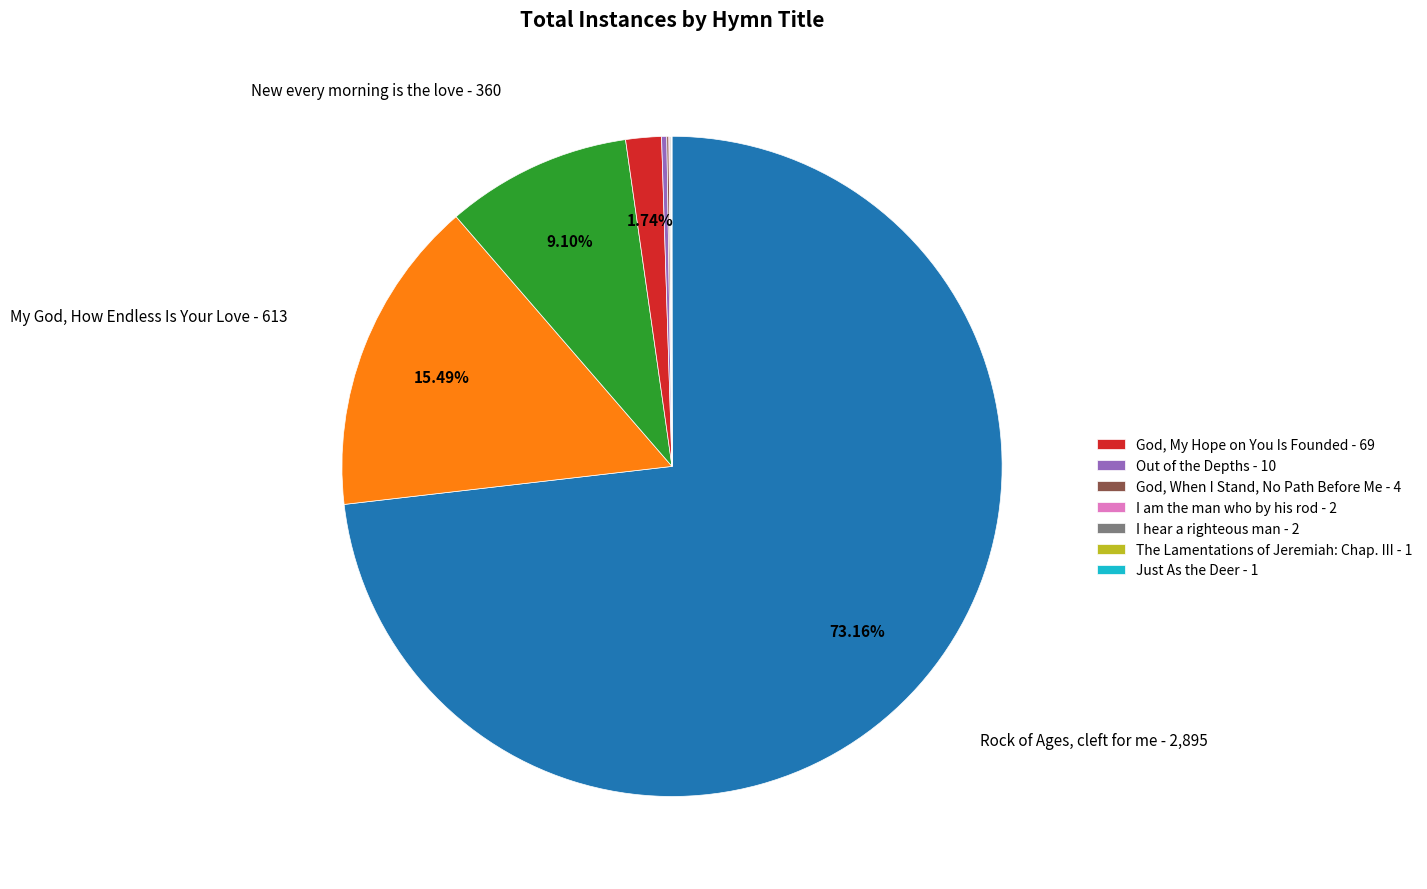

Does any single category account for the majority?

Yes